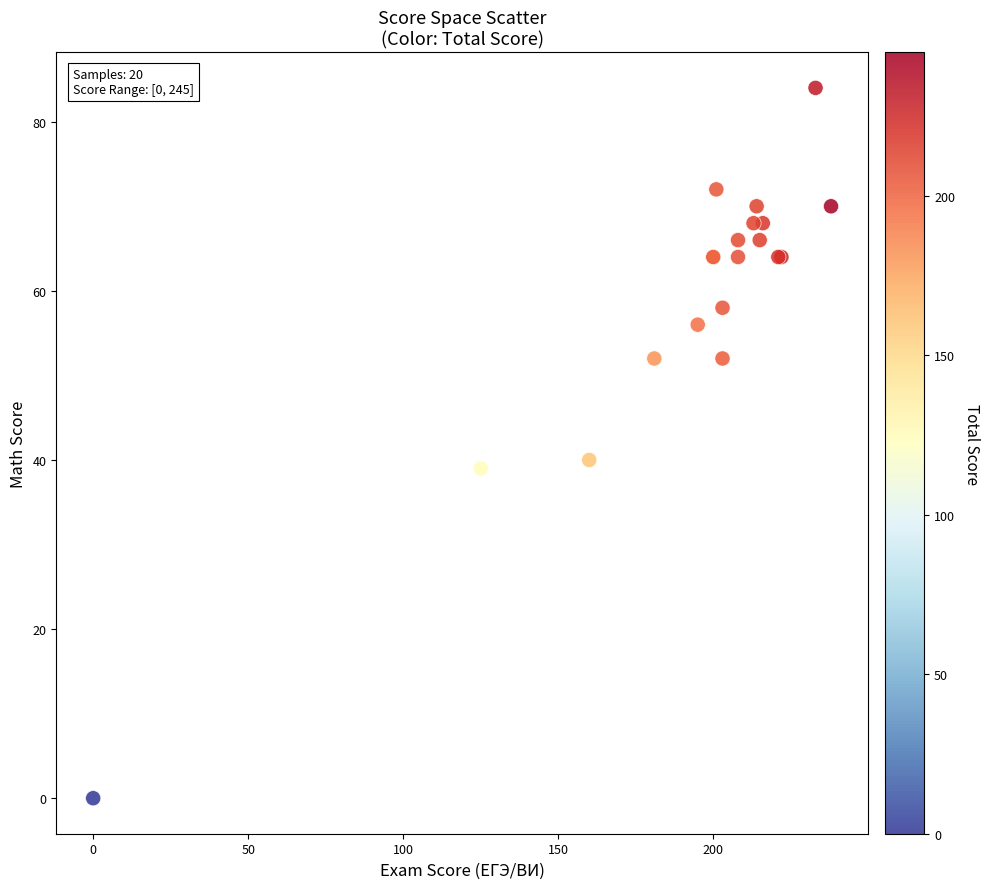

What Y value in the scatter plot is closest to 42?

40